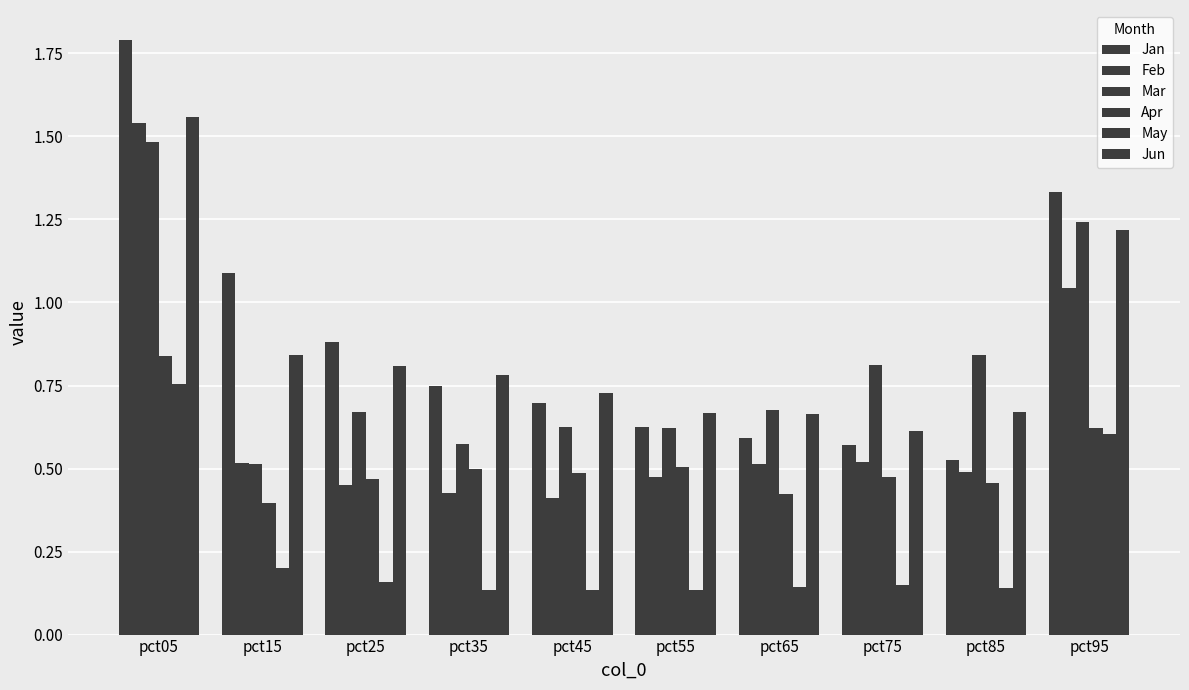

At which category is the sum across all series the highest?

pct05